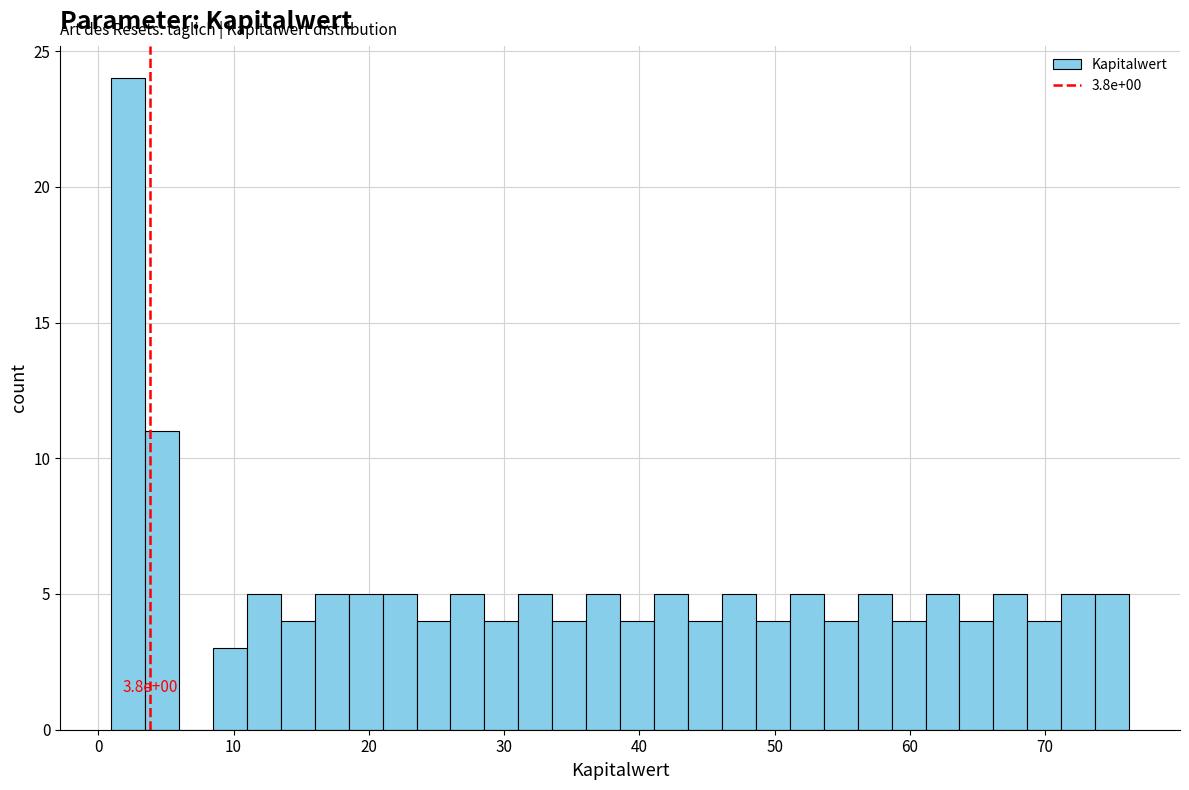

Read against the x-axis, roughly where is the centre of the tallest bar?

2